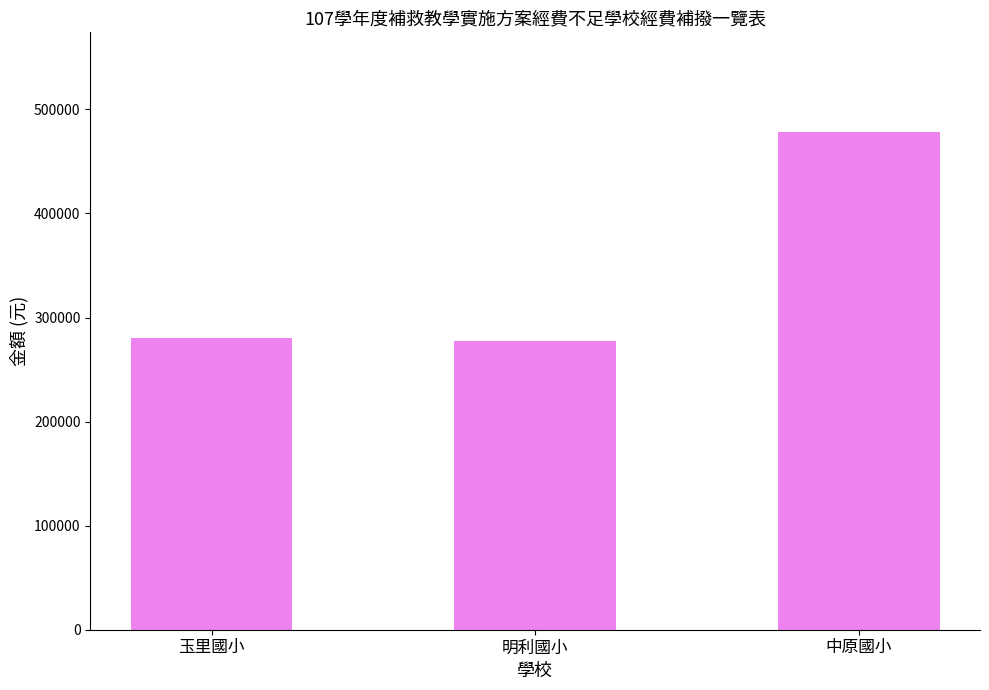

At which category does the chart reach its peak across all series?

中原國小